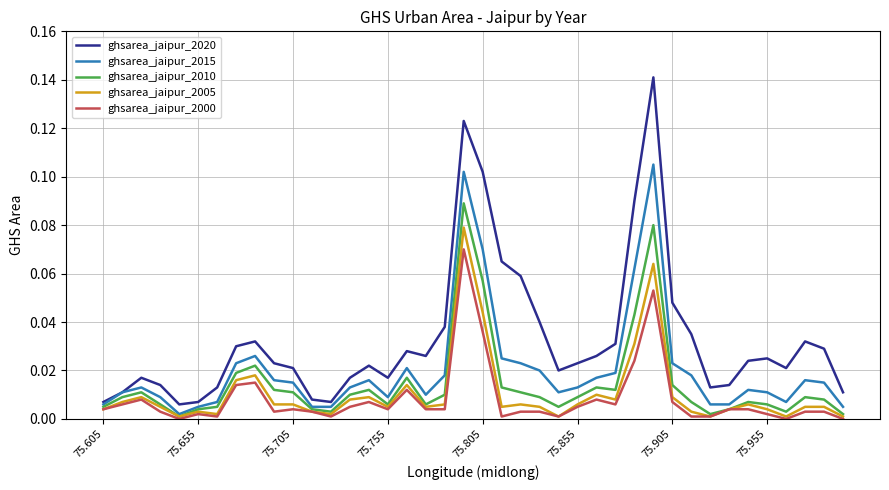

Which series has the widest spread of values?

ghsarea_jaipur_2020